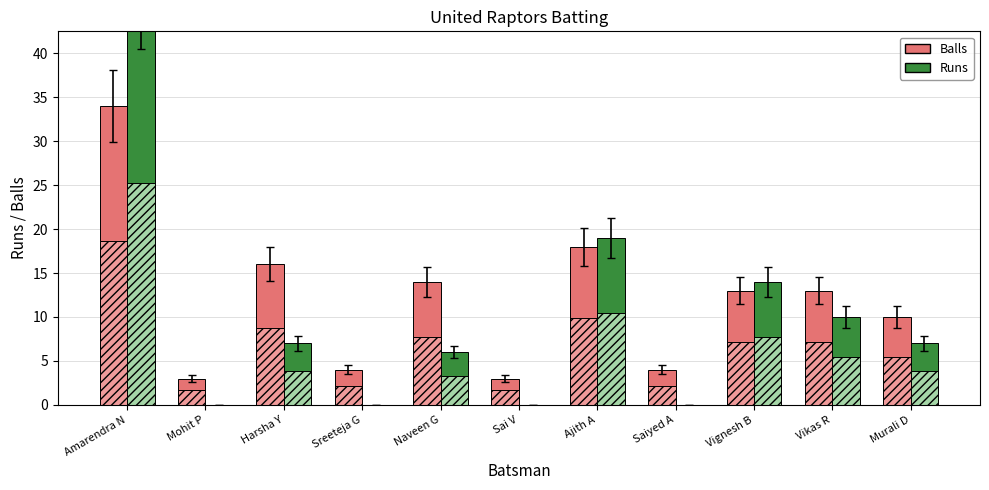

Is it true that Runs (partial) equals 1.0 at Naveen G?

False